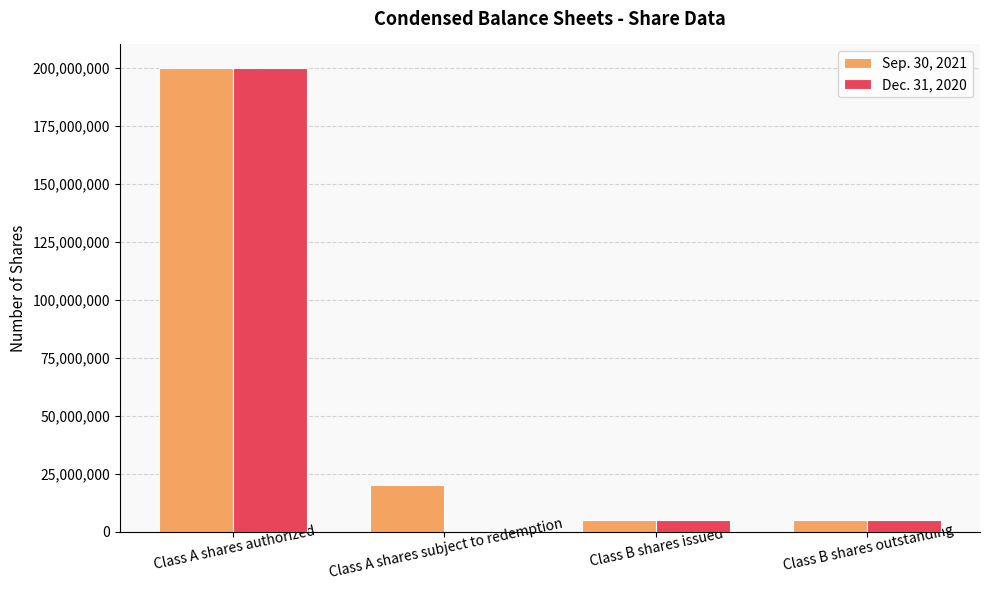

What is the maximum value shown in the chart?

200000000